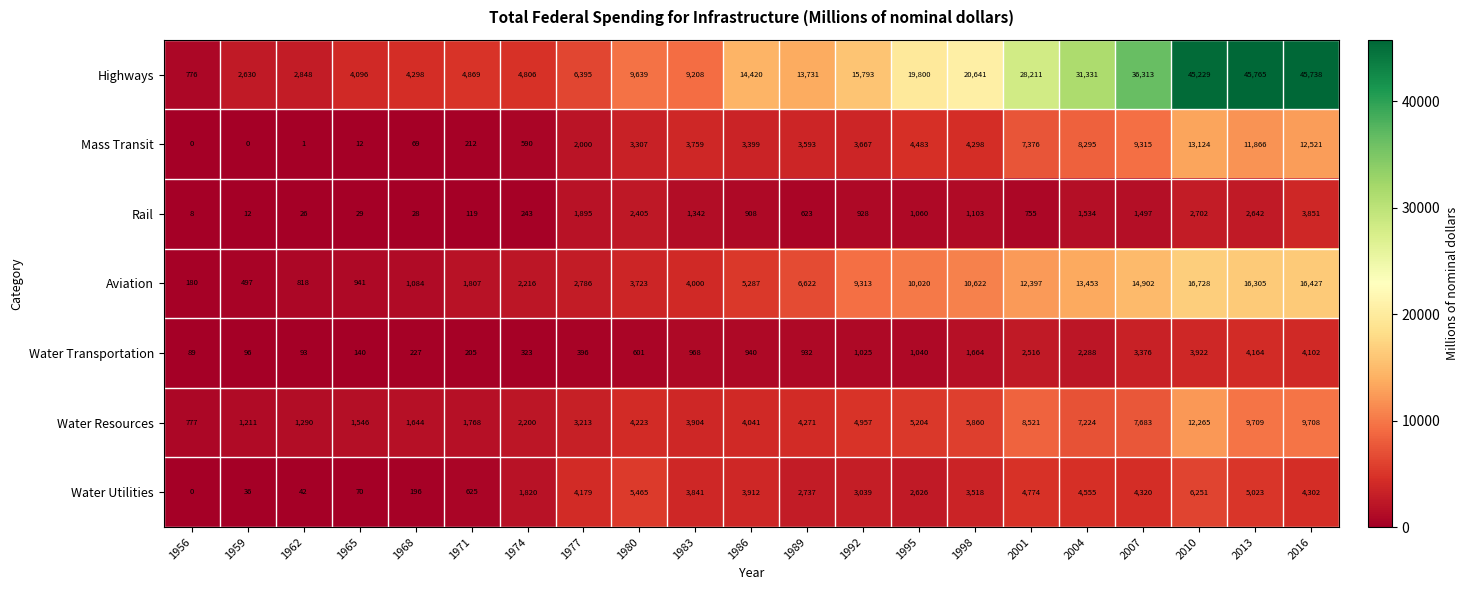

The value of Highways at 1998 is 29513. True or false?

False